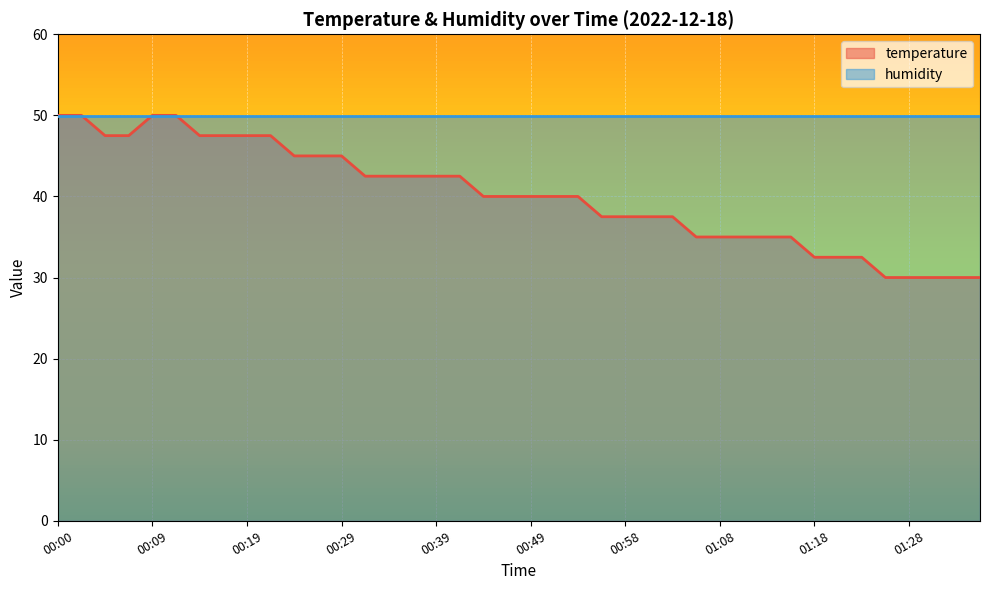

The chart shows a value of 9.9 at 00:19. True or false?

False